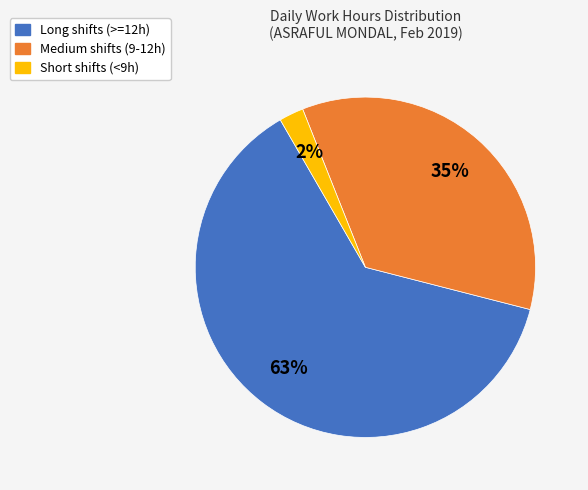

To the nearest percent, what is the average slice percentage?

33%